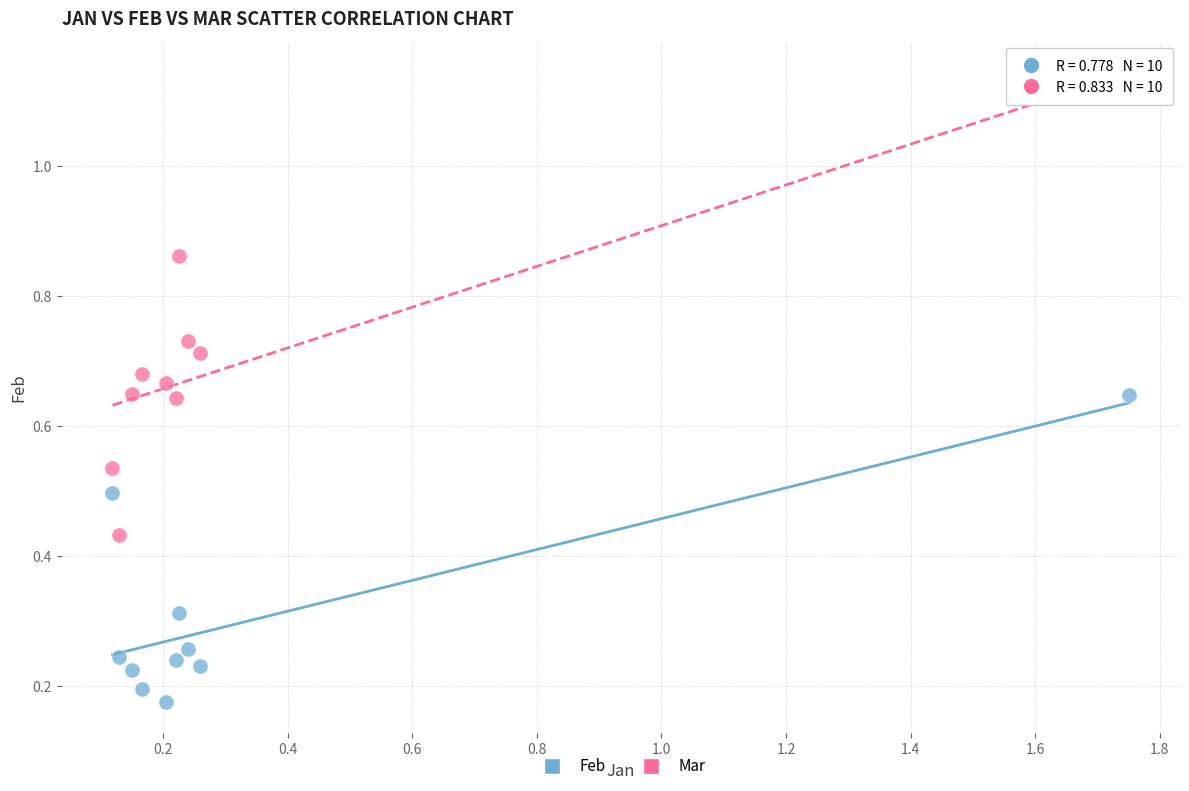

Which series has the widest spread of Y values?

Mar